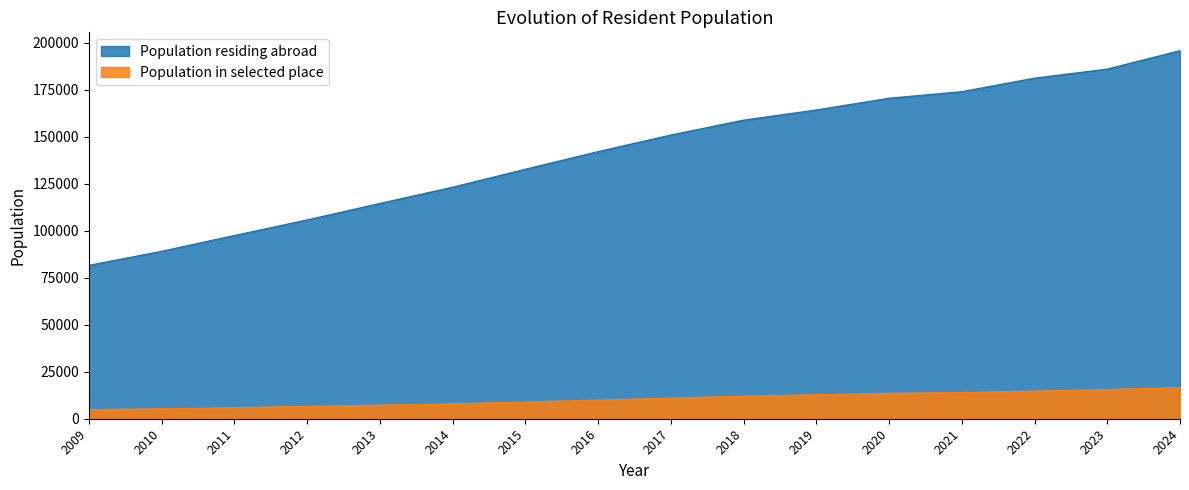

Which series changed the most between 2022 and 2009?

Population in selected place